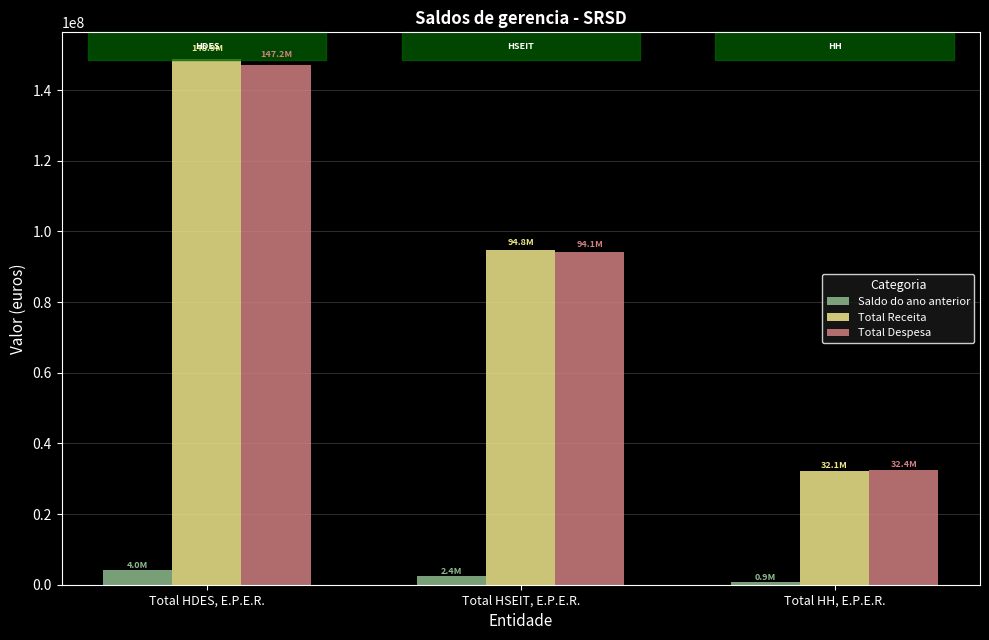

The value of Total Receita at Total HH, E.P.E.R. is 51019941.4. True or false?

False